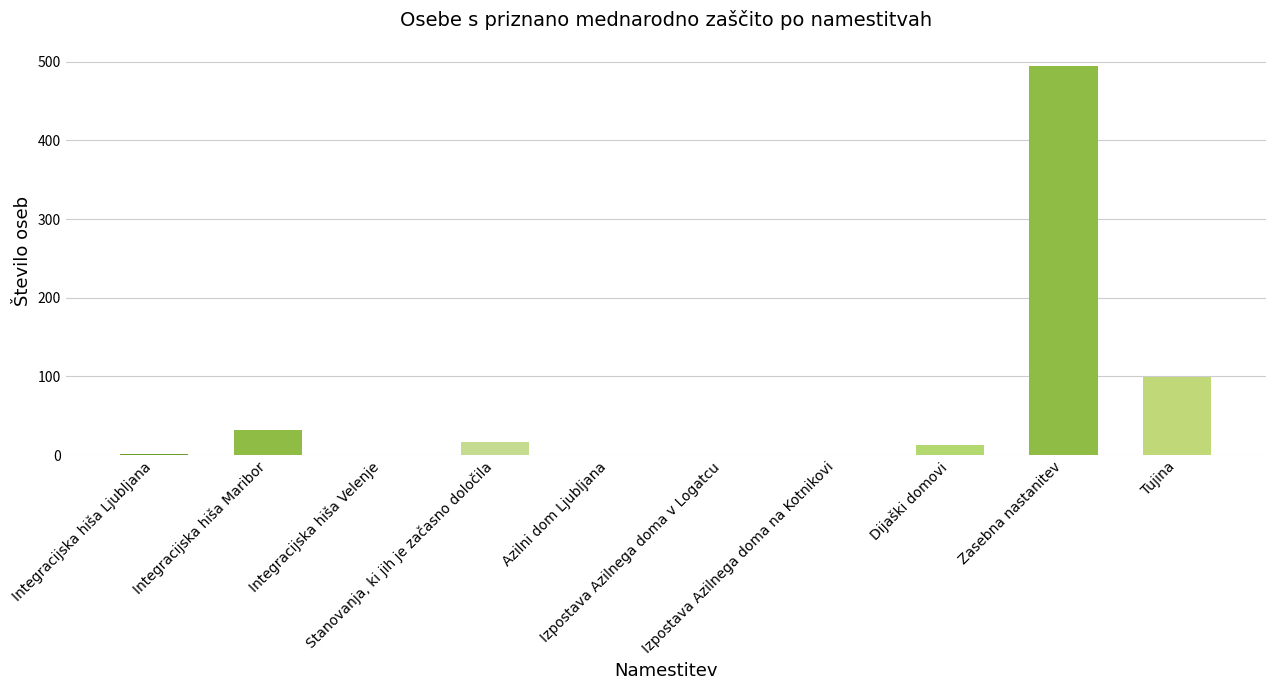

The chart shows a value of -339 at Integracijska hiša Velenje. True or false?

False